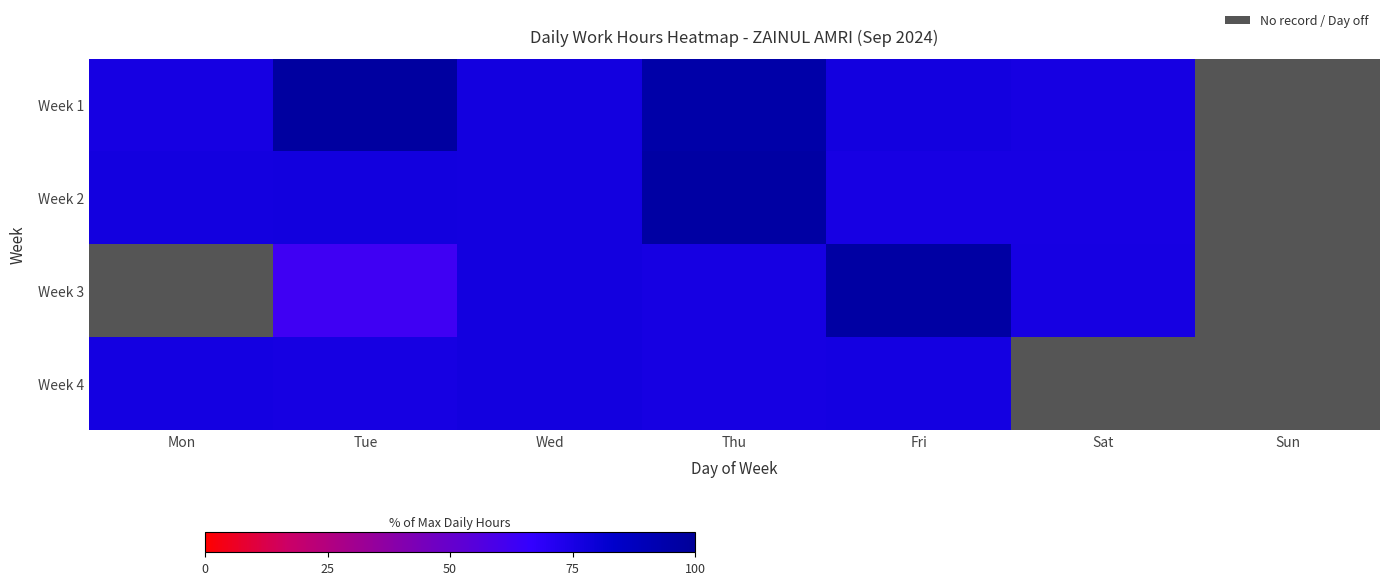

How many distinct data groups are displayed?

4